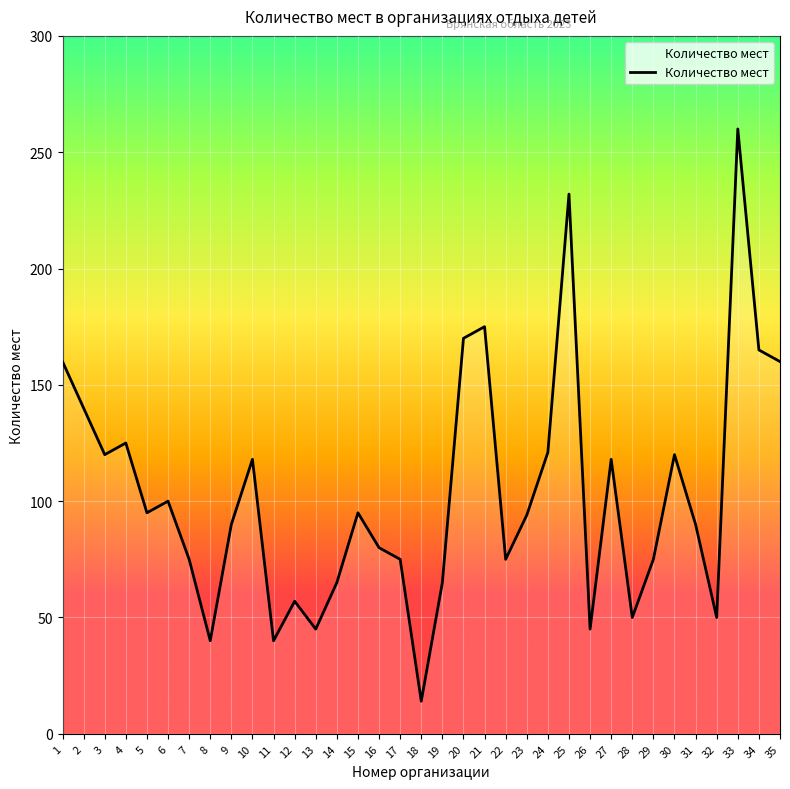

Is this an area chart (filled region under the line)?

No